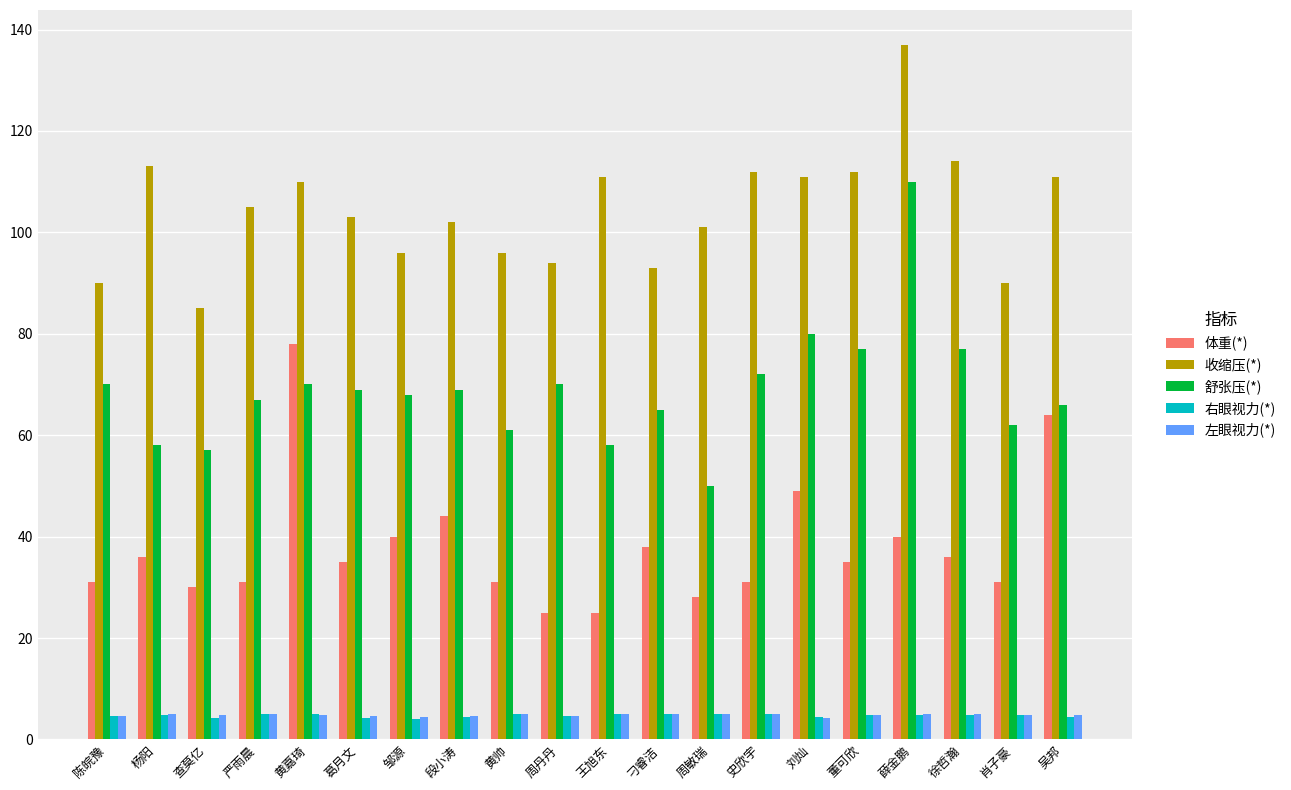

Which series has the largest total across all categories?

收缩压(*)